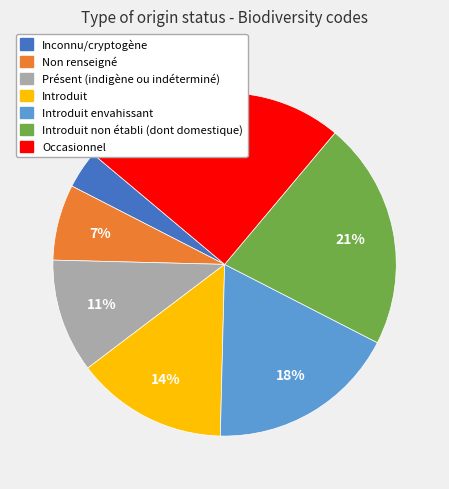

Which slice is the smallest?

Inconnu/cryptogène